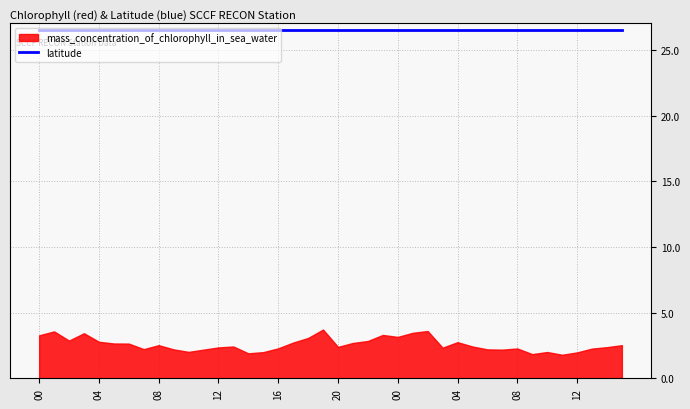

How many series are shown in this chart?

2